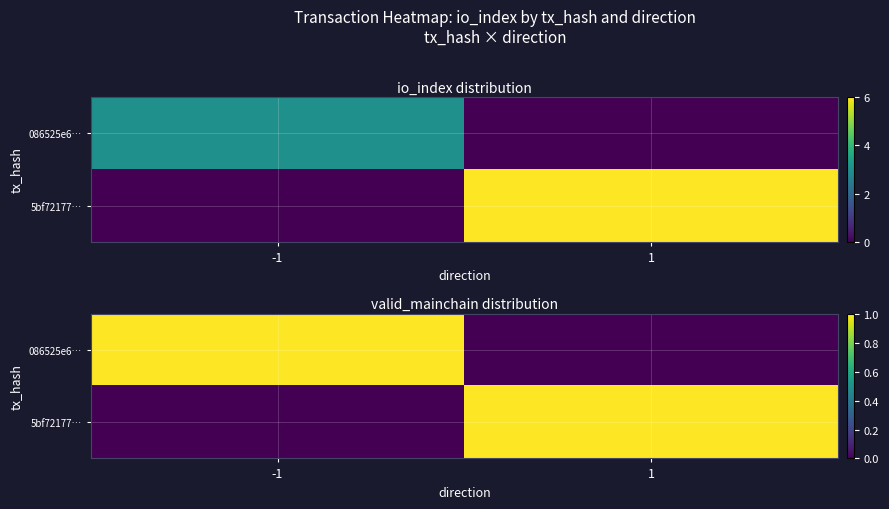

How many data points does each series have?

2